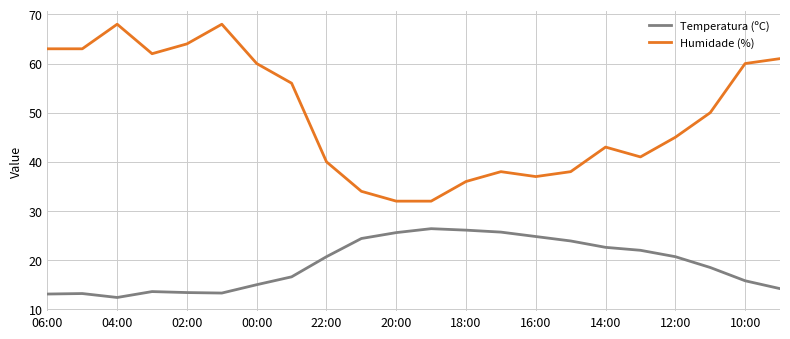

Rank the series by their maximum value, from lowest to highest.

Temperatura (ºC), Humidade (%)